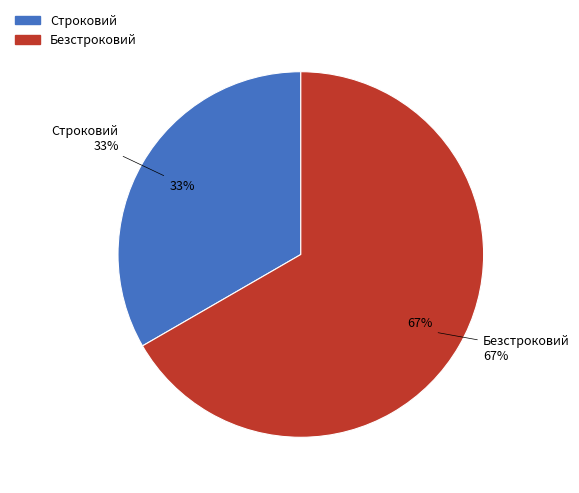

To the nearest percent, what is the average slice percentage?

50%